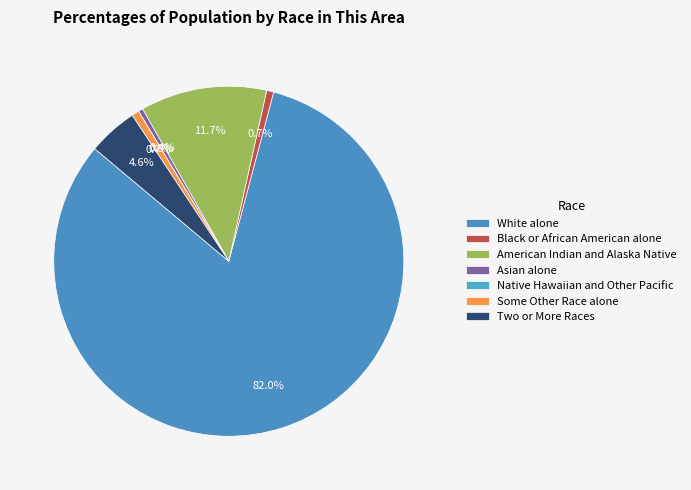

To the nearest percent, what is the average slice percentage?

14%